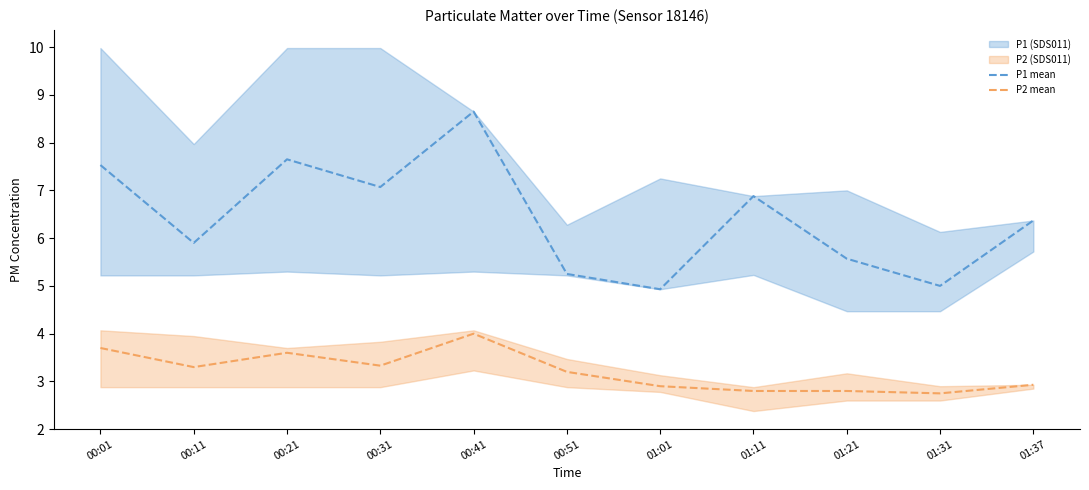

At which category does the chart reach its minimum across all series?

01:31